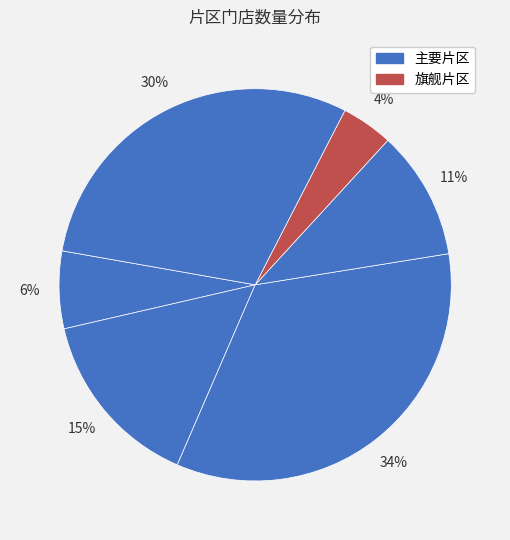

How many slices are in this pie chart?

6